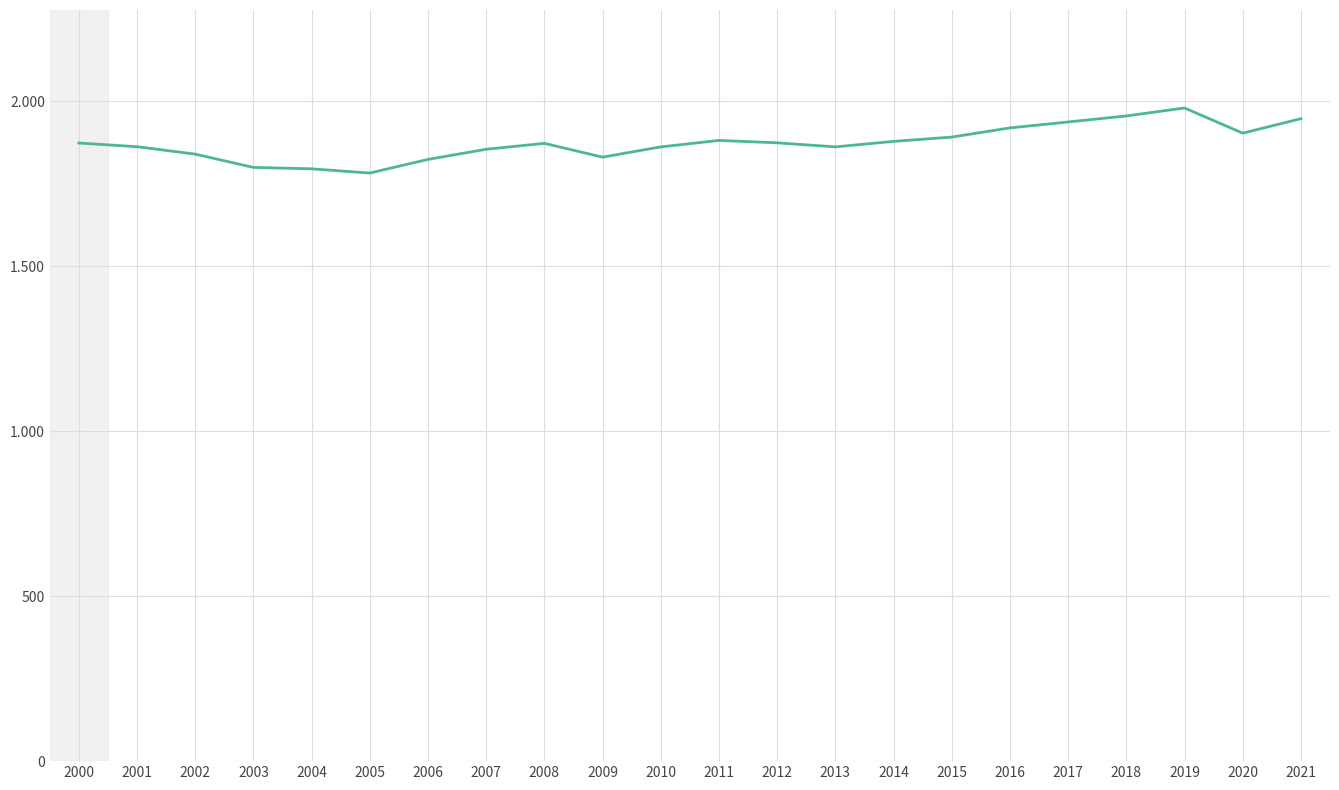

Does the chart display data point markers on the line(s)?

No